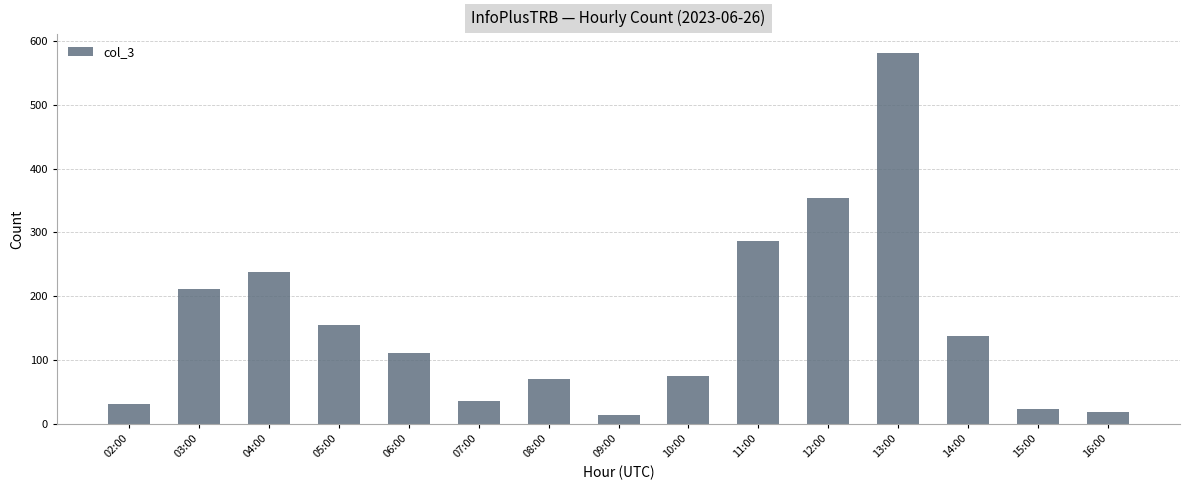

What is the label of the 7th bar from the left?

08:00